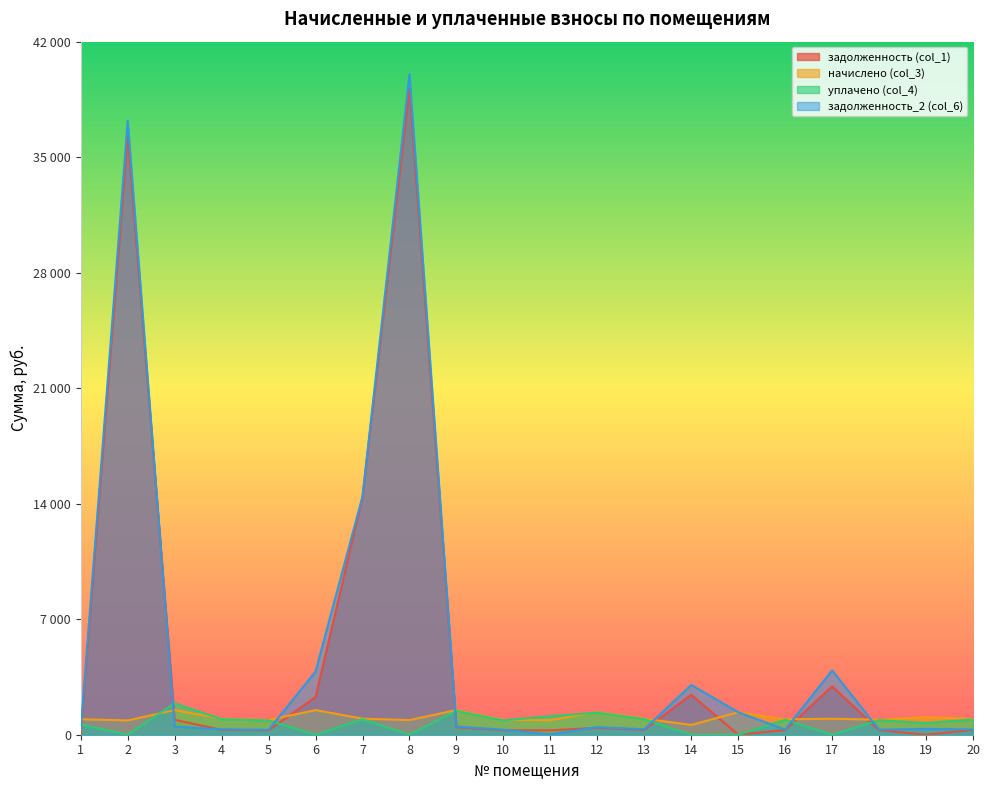

Where is начислено (col_3) nearest to the value 1043?

19